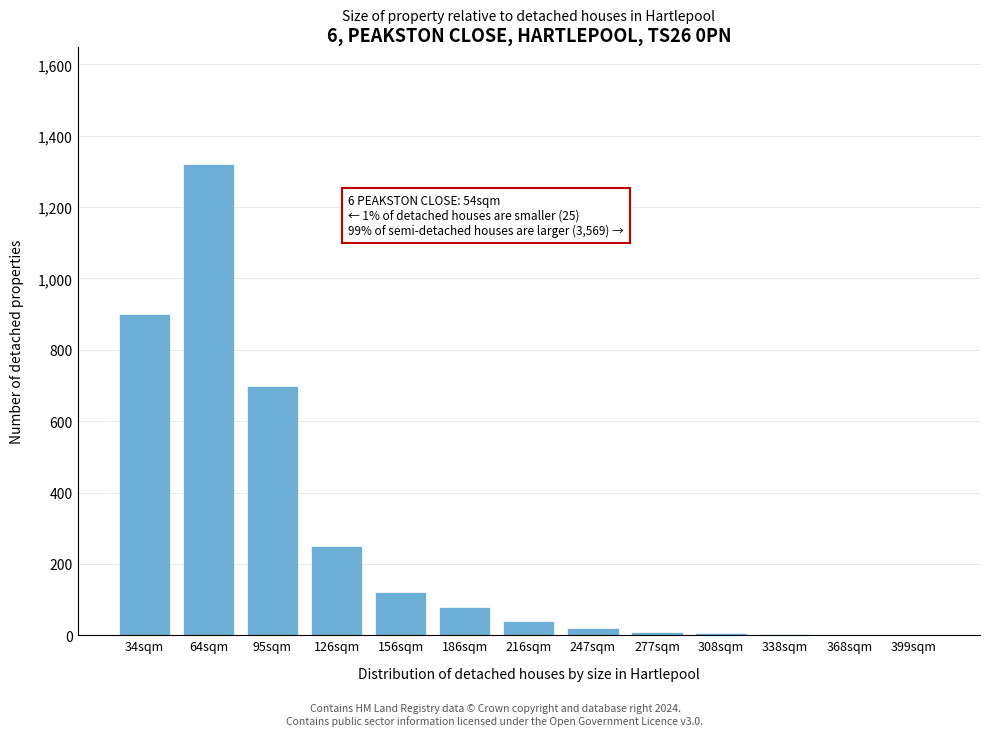

What is the approximate value at 216sqm?

40